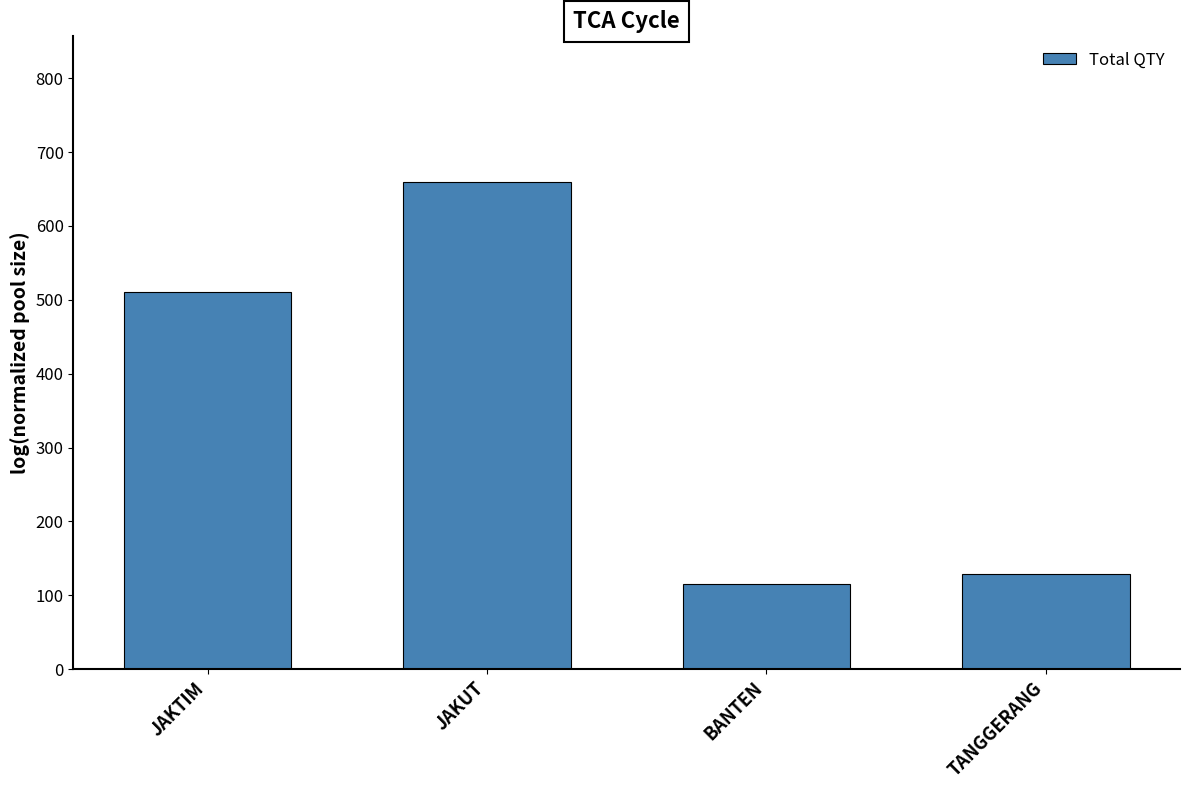

What is the average value?

353